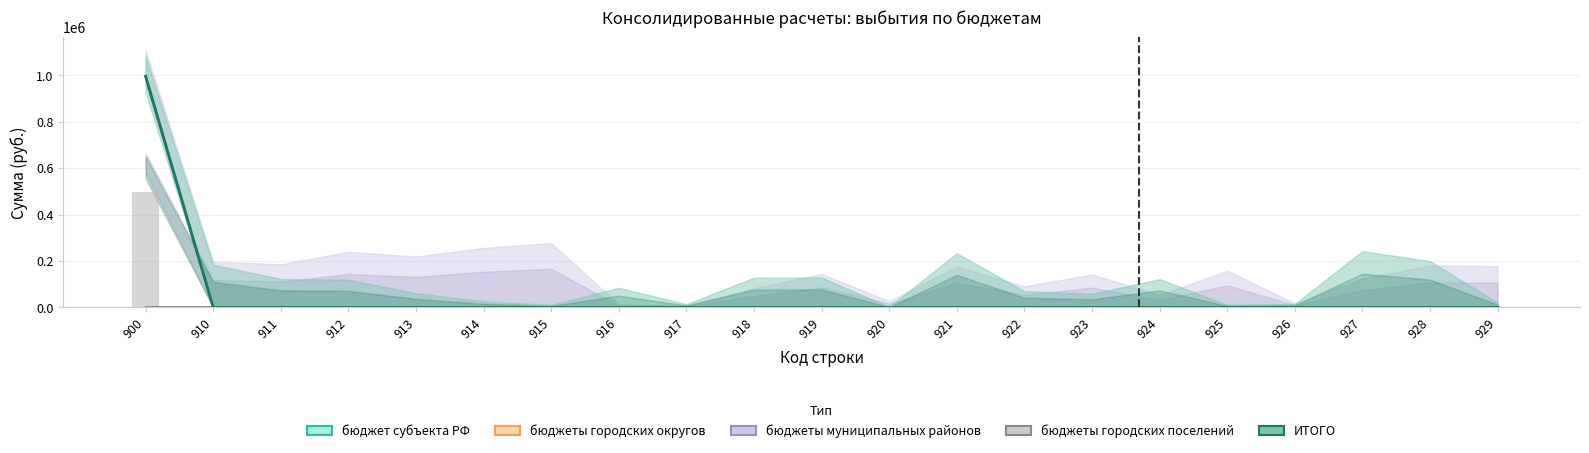

What are all the series names shown in the legend?

бюджет субъекта РФ, бюджеты городских округов, бюджеты муниципальных районов, бюджеты городских поселений, ИТОГО